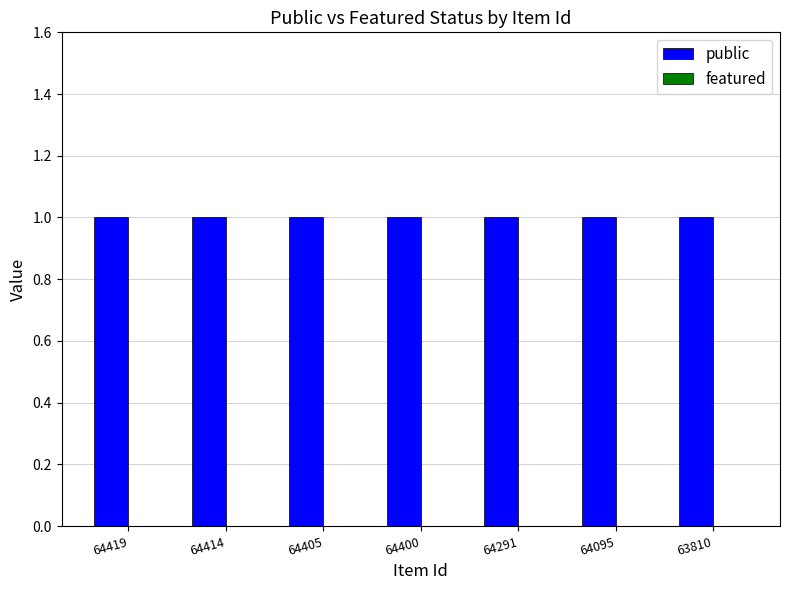

Reading left to right, what are all the values shown in this chart?

public: 1	1	1	1	1	1	1
featured: 0	0	0	0	0	0	0